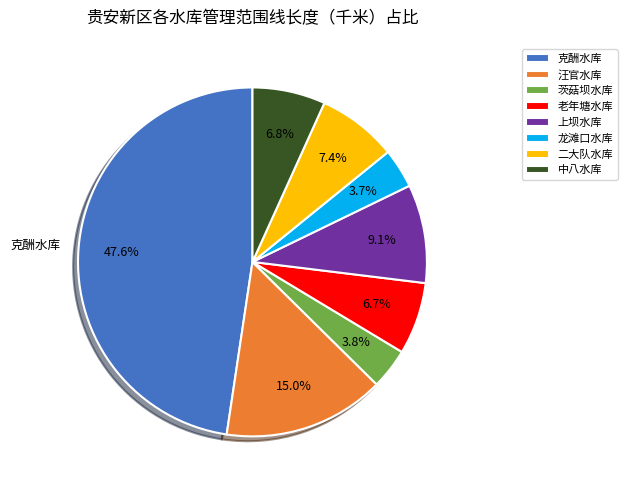

To the nearest percent, what percentage of the pie is 老年塘水库?

7%